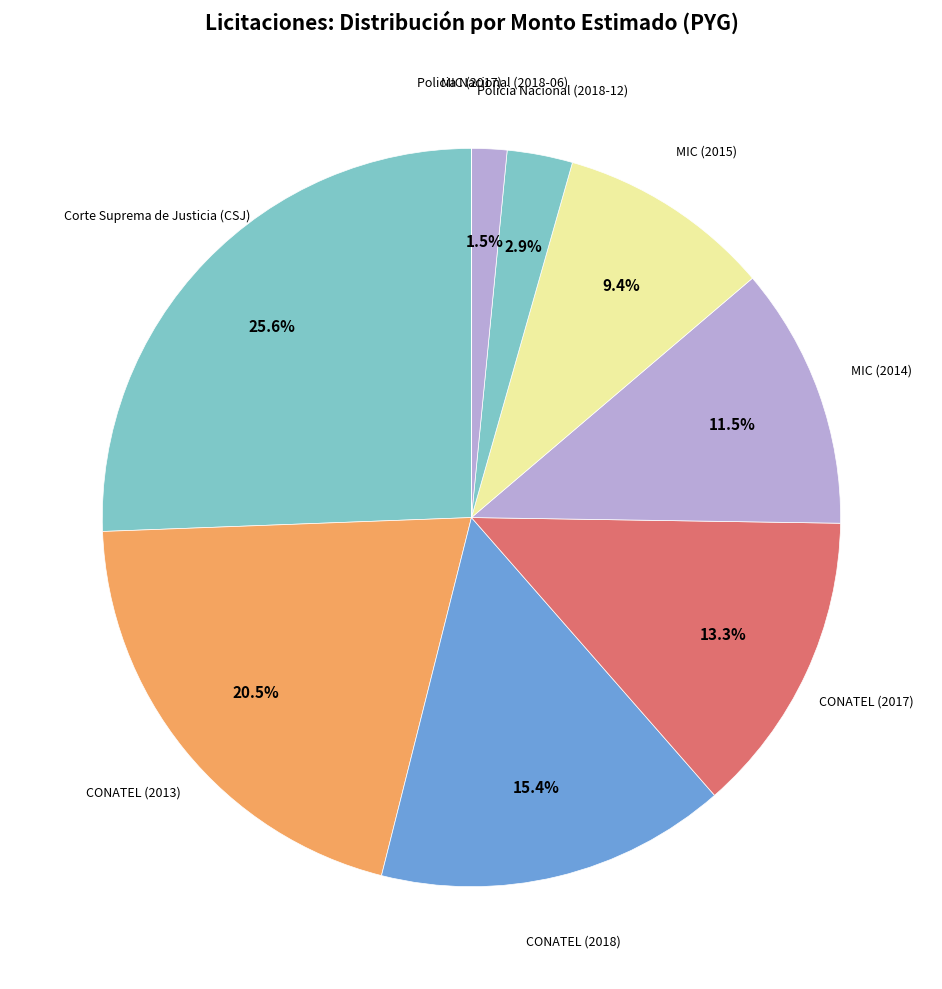

Is there any slice that represents more than half of the pie?

No